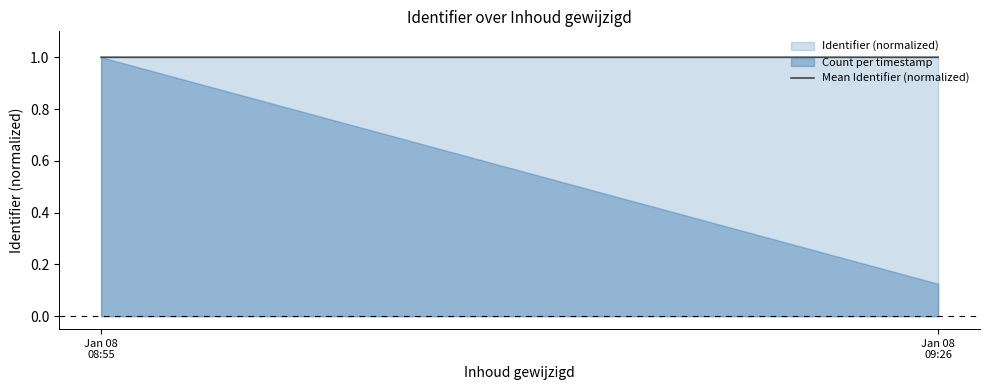

How many lines are shown in the chart?

2